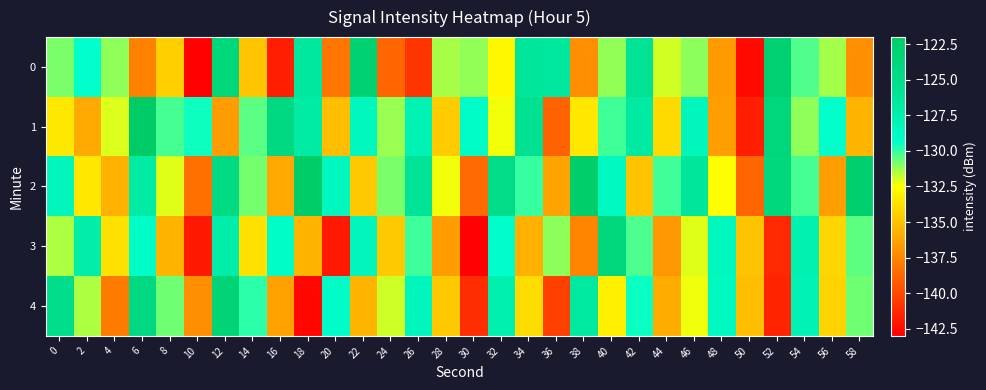

Reading right to left, list all the values displayed in this chart.

0: 58=-137.1	56=-131.4	54=-130.3	52=-122.9	50=-142.6	48=-136.6	46=-131.1	44=-131.9	42=-126.0	40=-131.2	38=-137.1	36=-126.5	34=-126.3	32=-132.8	30=-131.2	28=-131.4	26=-140.8	24=-138.8	22=-123.1	20=-138.1	18=-126.6	16=-141.7	14=-134.9	12=-123.8	10=-142.9	8=-134.5	6=-137.7	4=-131.1	2=-129.4	0=-130.9
1: 58=-135.6	56=-129.3	54=-131.1	52=-123.9	50=-141.7	48=-136.5	46=-128.2	44=-134.0	42=-126.8	40=-130.1	38=-133.5	36=-138.9	34=-125.7	32=-132.3	30=-129.0	28=-134.6	26=-127.9	24=-131.2	22=-128.5	20=-135.1	18=-126.9	16=-124.3	14=-130.5	12=-136.5	10=-129.5	8=-130.2	6=-122.2	4=-132.1	2=-136.0	0=-133.4
2: 58=-122.7	56=-136.5	54=-130.2	52=-124.0	50=-138.8	48=-132.6	46=-126.3	44=-130.1	42=-134.9	40=-128.7	38=-122.5	36=-136.2	34=-130.0	32=-124.8	30=-138.6	28=-132.3	26=-126.1	24=-130.9	22=-134.7	20=-128.5	18=-122.2	16=-136.0	14=-130.8	12=-124.6	10=-138.3	8=-132.1	6=-126.9	4=-135.7	2=-133.5	0=-128.2
3: 58=-130.5	56=-134.1	54=-127.7	52=-141.3	50=-134.9	48=-128.5	46=-132.1	44=-136.7	42=-130.3	40=-123.9	38=-137.5	36=-131.1	34=-135.7	32=-129.3	30=-142.9	28=-136.5	26=-130.1	24=-134.7	22=-128.3	20=-141.9	18=-135.5	16=-129.1	14=-133.7	12=-127.3	10=-141.9	8=-135.5	6=-129.1	4=-133.7	2=-127.3	0=-131.5
4: 58=-130.7	56=-134.3	54=-127.9	52=-141.5	50=-135.1	48=-128.7	46=-132.3	44=-135.9	42=-129.5	40=-133.1	38=-126.7	36=-140.3	34=-133.9	32=-127.5	30=-141.1	28=-134.7	26=-128.3	24=-131.9	22=-135.5	20=-129.1	18=-142.7	16=-136.3	14=-129.9	12=-123.5	10=-137.1	8=-130.7	6=-124.3	4=-137.9	2=-131.5	0=-125.1